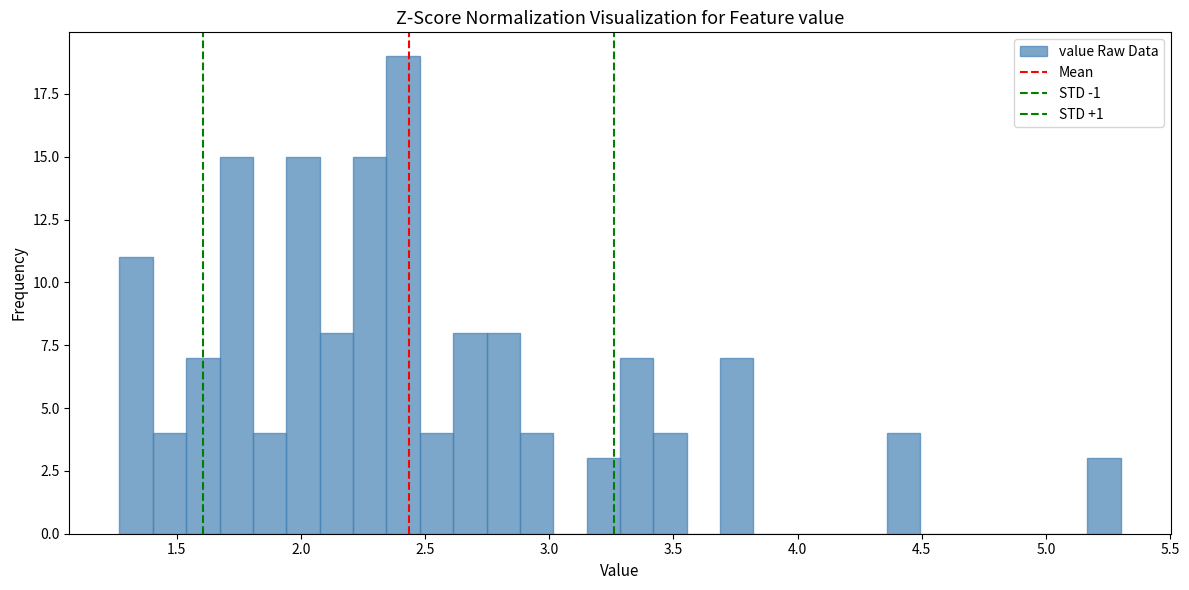

Around what value on the x-axis is the tallest bar? Give the approximate position of its centre, as read against the axis.

2.40